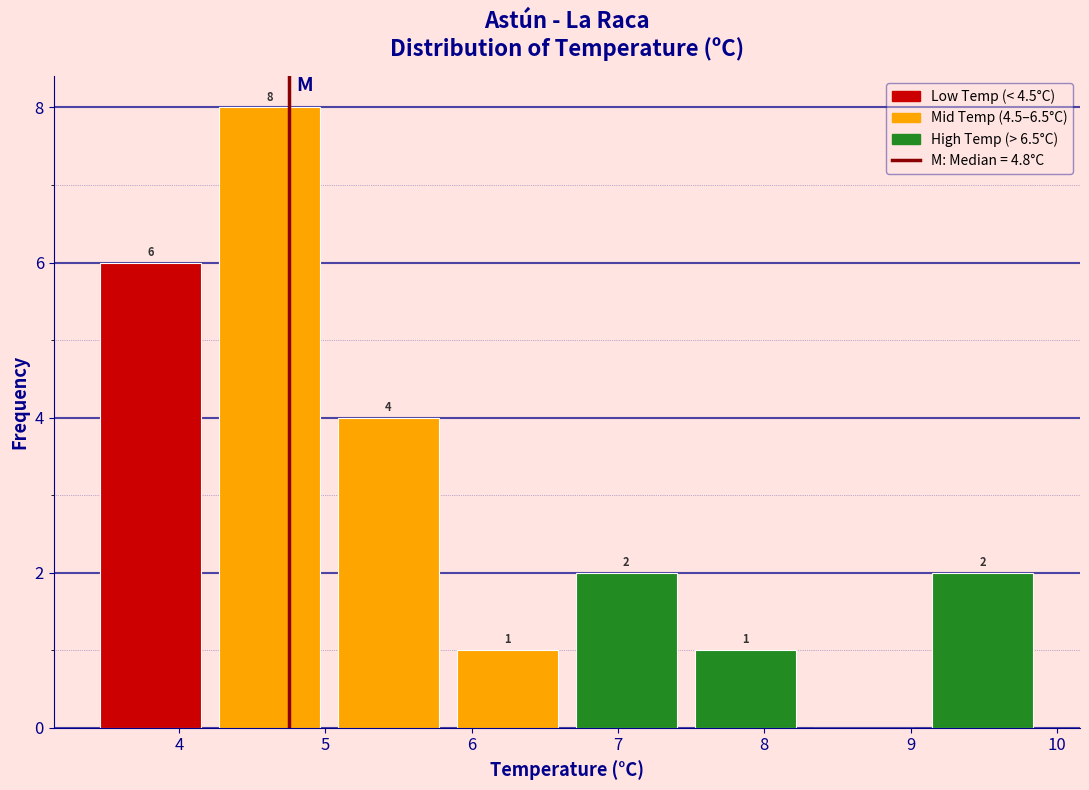

Over which range of the x-axis is the bar tallest?

4.2 to 5.0